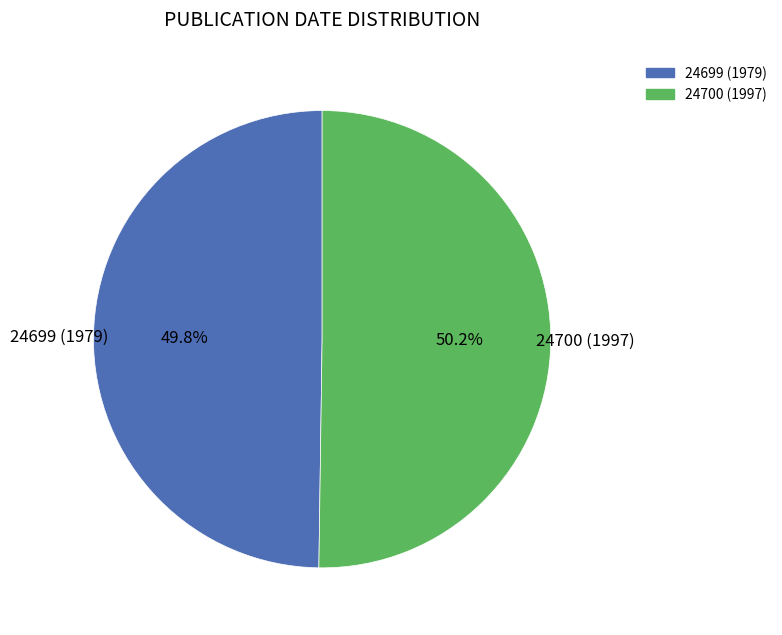

What is the ratio of the value at 24700 (1997) to the value at 24699 (1979)?

1.0